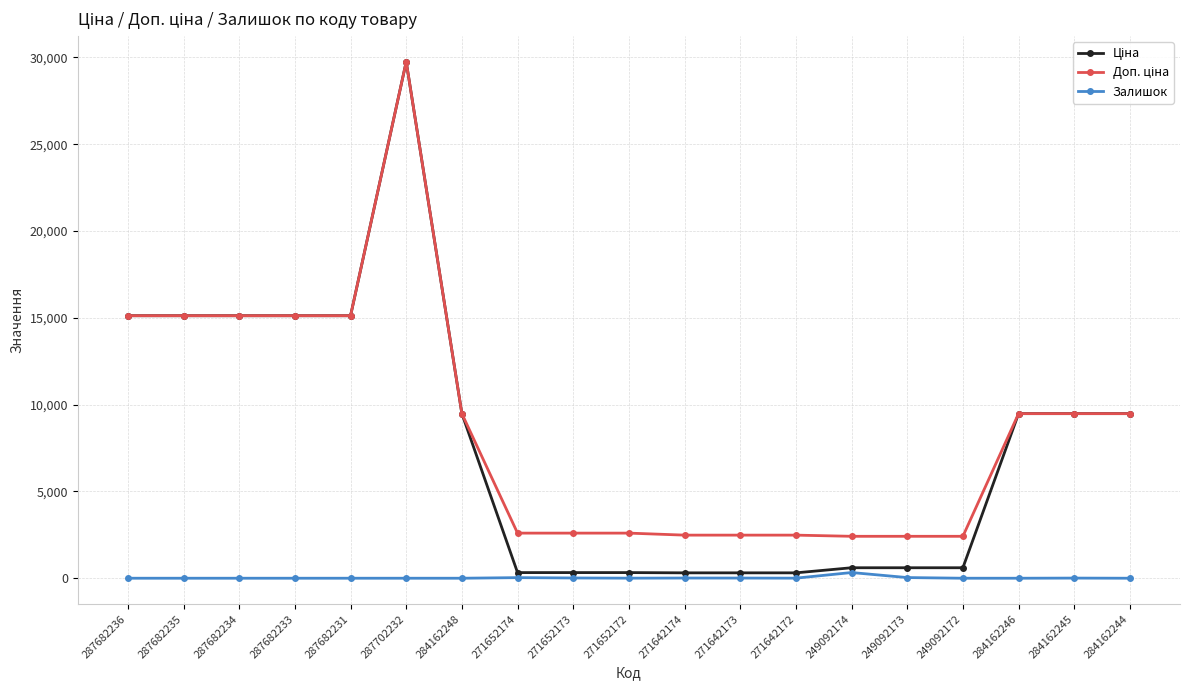

How many categories are shown in the chart?

19